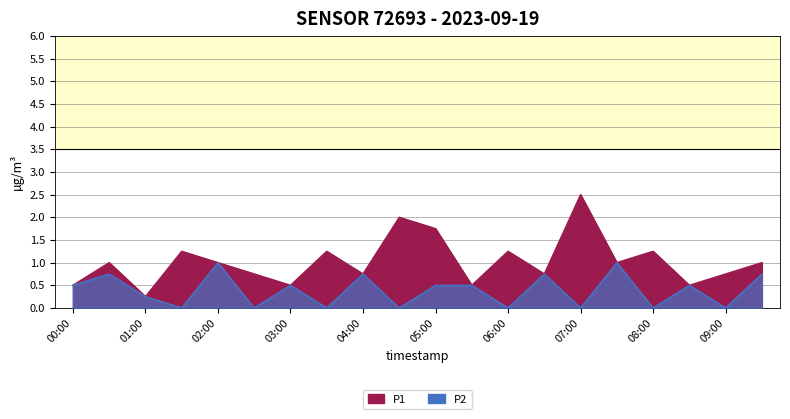

What are all the series names shown in the legend?

P1, P2